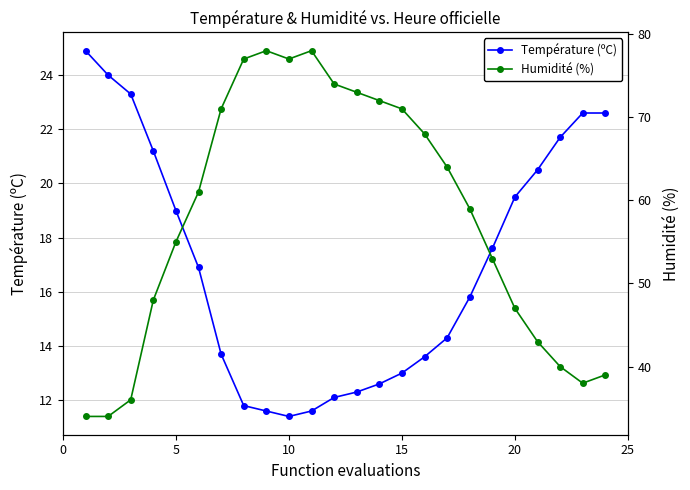

The value of Température (ºC) at 5 is 19.0. True or false?

True